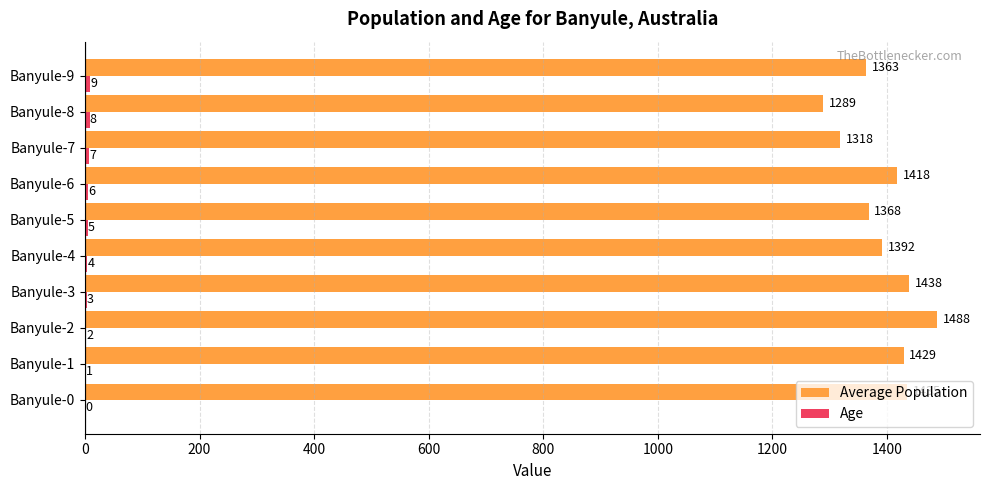

Which series changed the most between Banyule-3 and Banyule-6?

Average Population